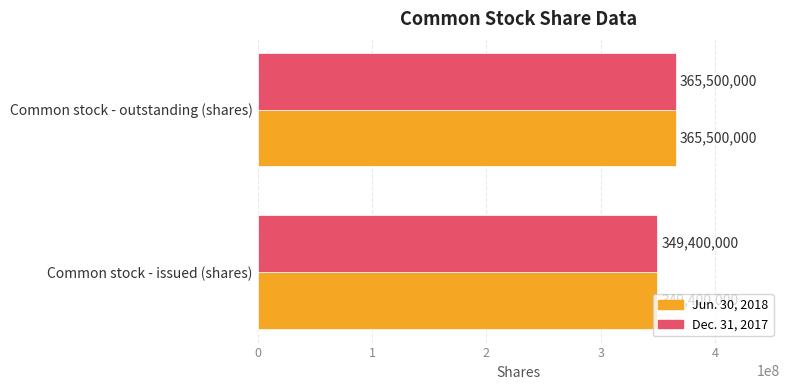

What is the sum of all Dec. 31, 2017 values?

714900000